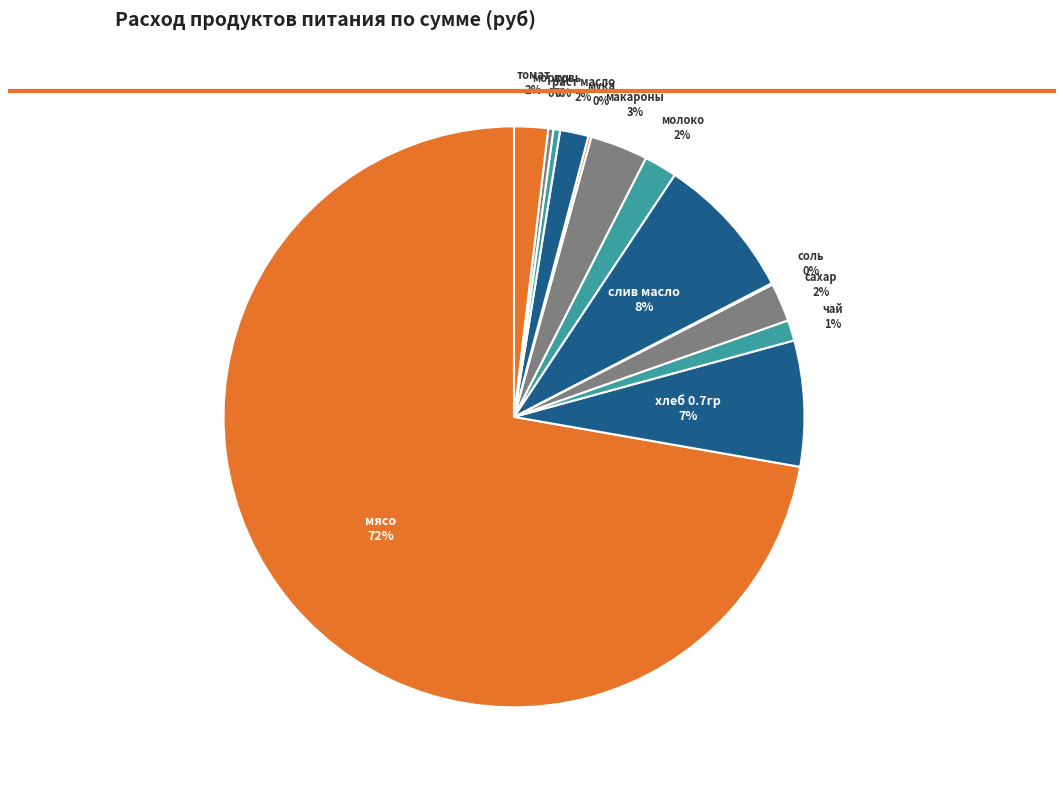

Which slice is the largest?

мясо